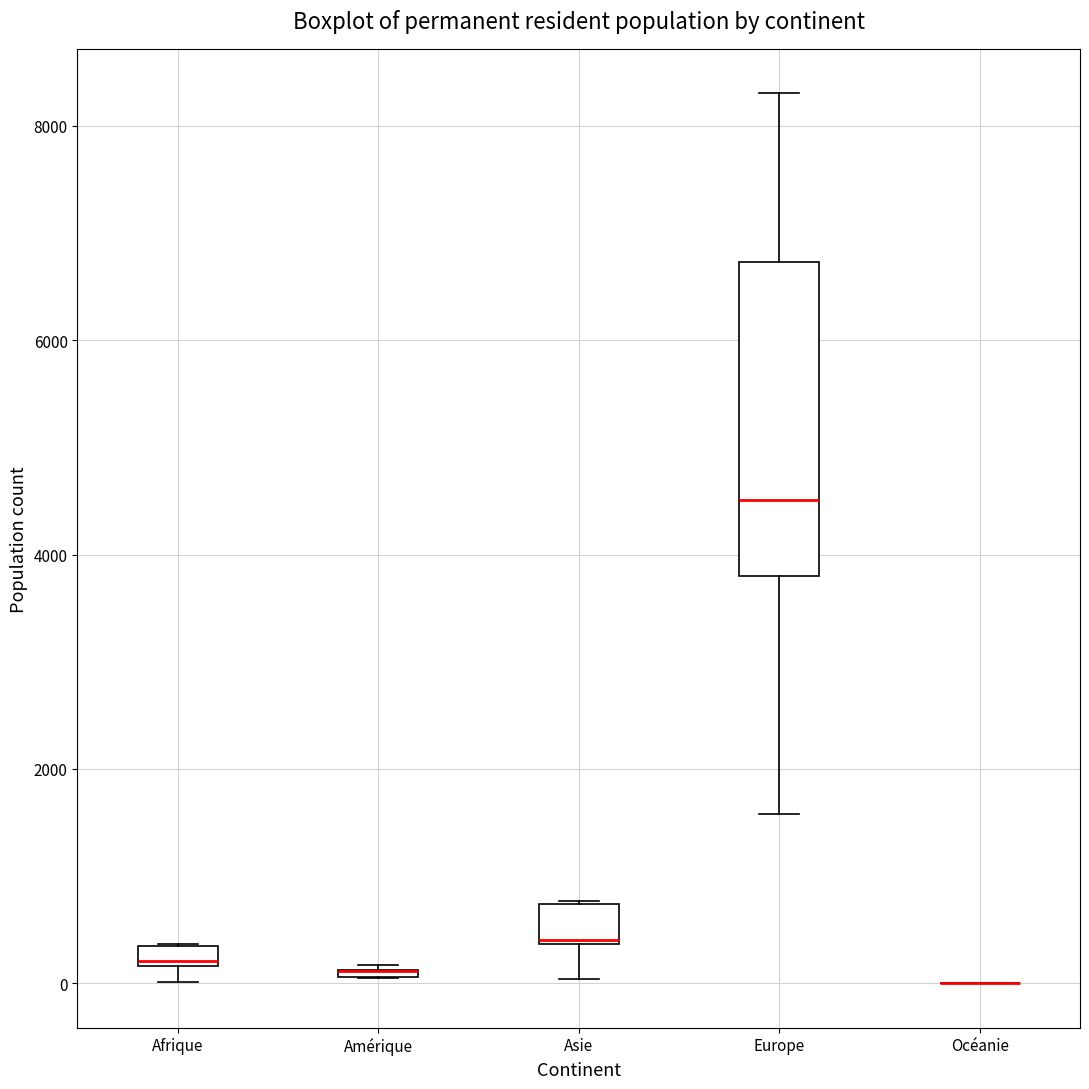

Comparing the boxes themselves (not the whiskers), which one is the tallest?

Europe